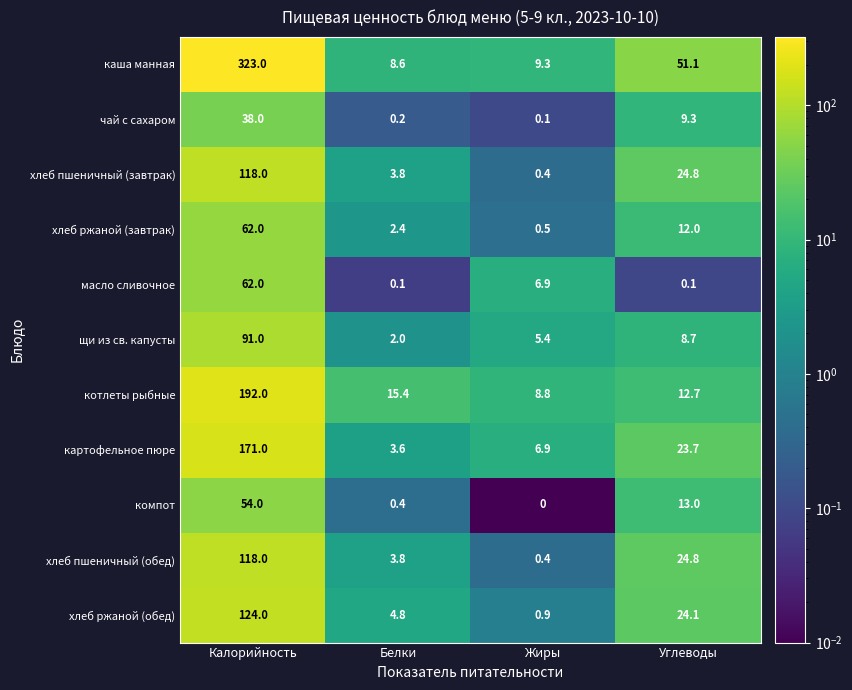

What is the total value across all series at Белки?

45.1